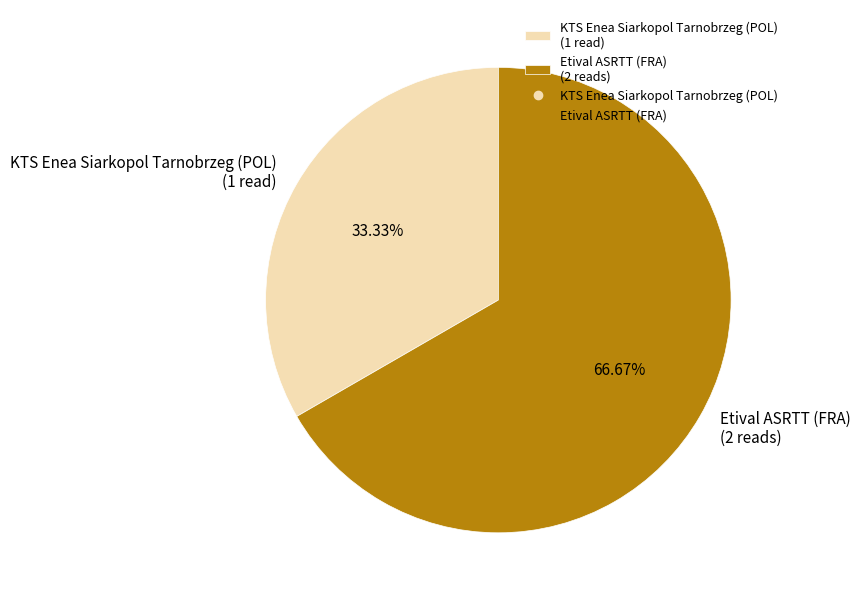

To the nearest percent, what is the difference between the KTS Enea Siarkopol Tarnobrzeg (POL) and Etival ASRTT (FRA) slice percentages?

33%